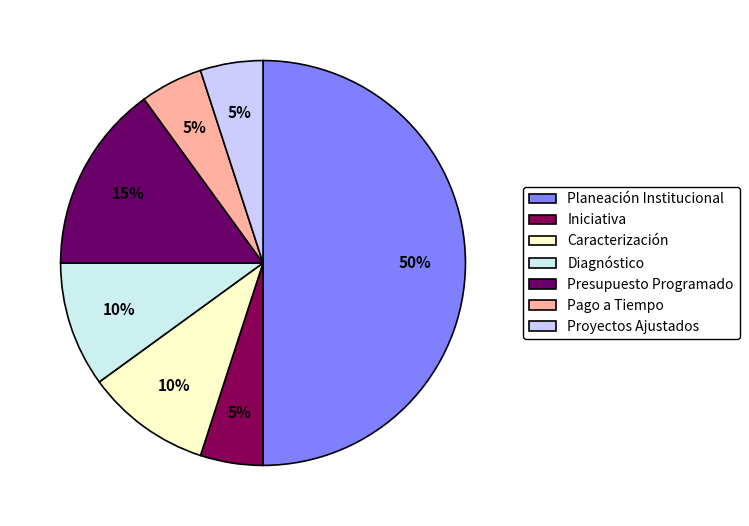

Does any single category account for the majority?

No